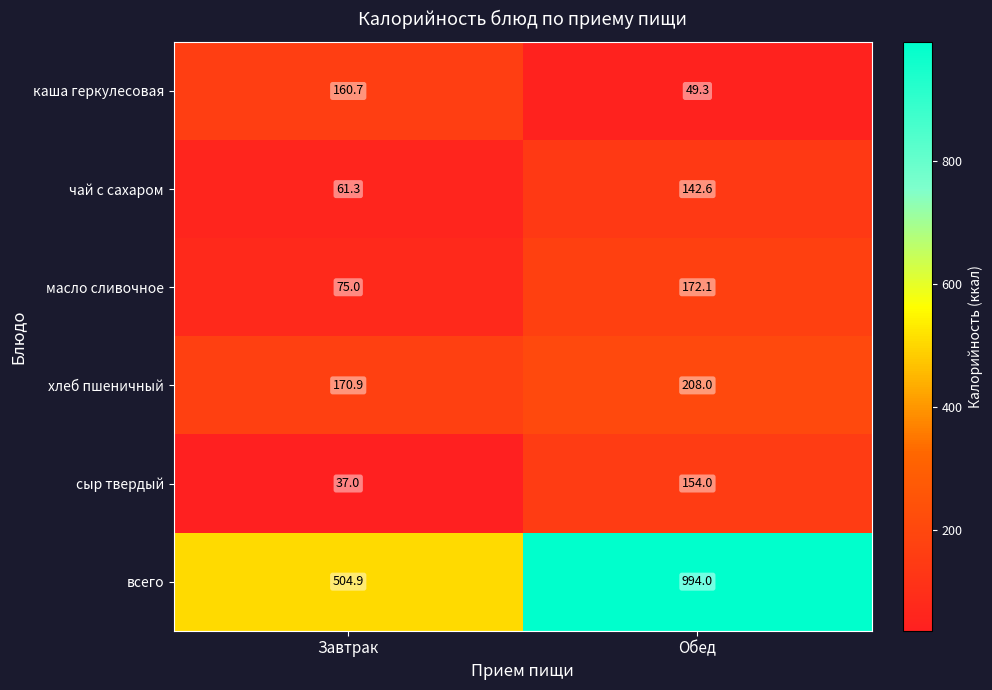

Between Завтрак and Обед, which series saw the biggest shift?

всего